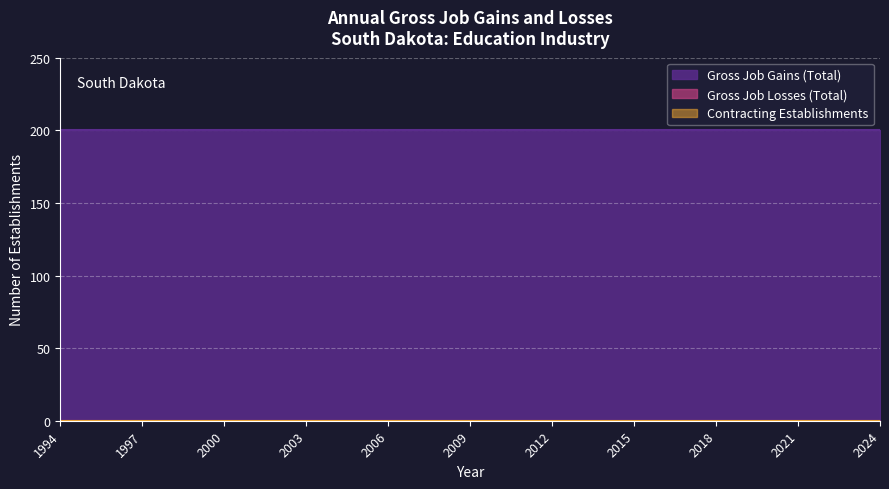

Which series changed the most between 2002 and 2006?

Gross Job Gains (Total)